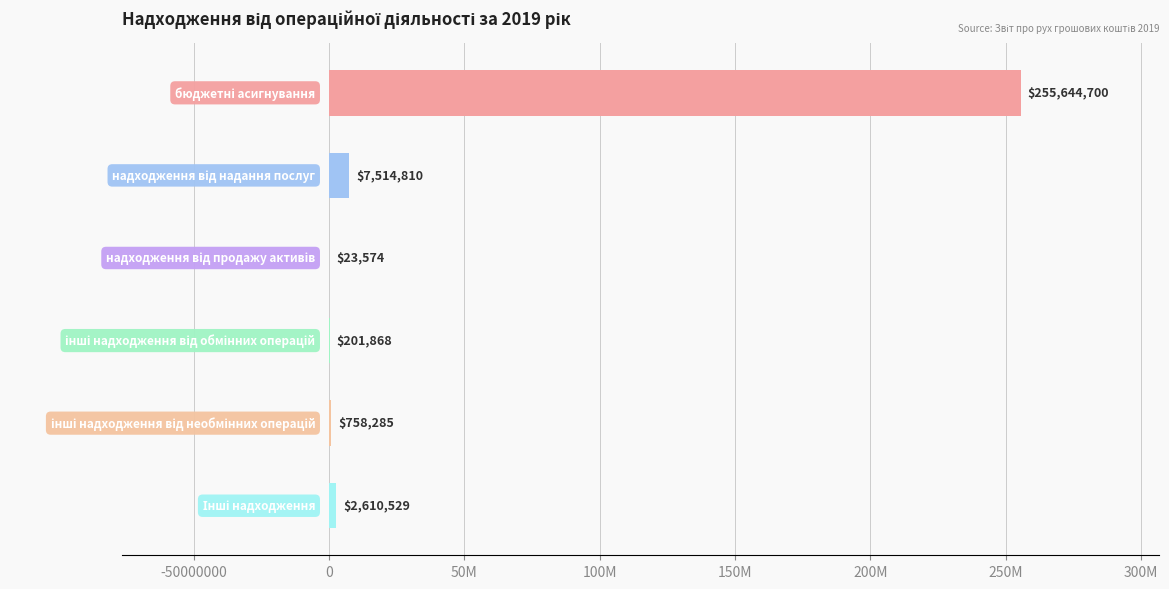

Are the bars horizontal?

Yes